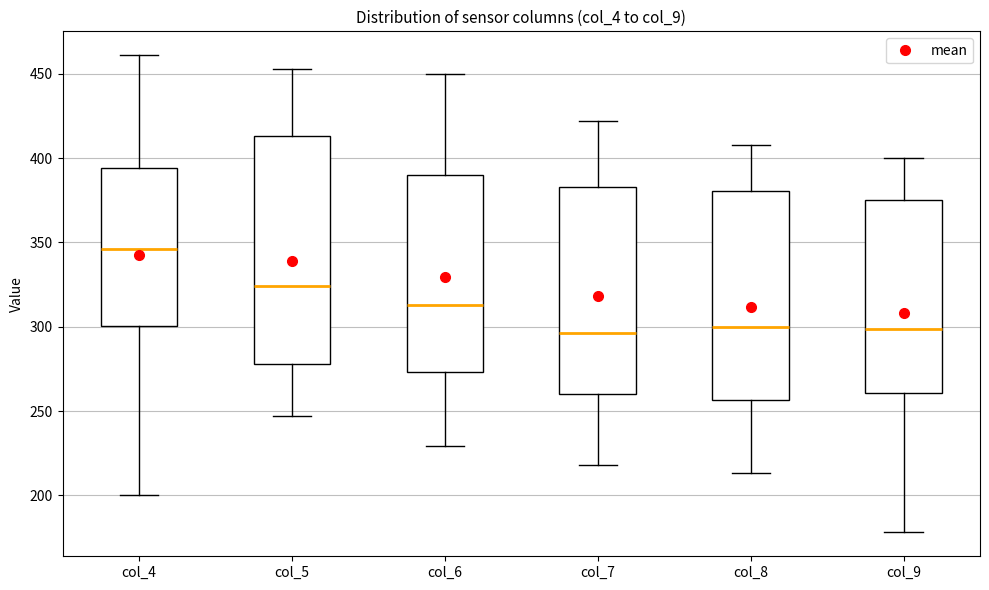

Where does the median line of the box for col_6 sit on the y-axis? The values are not printed on the chart, so give them approximately, as read against the axis.

315